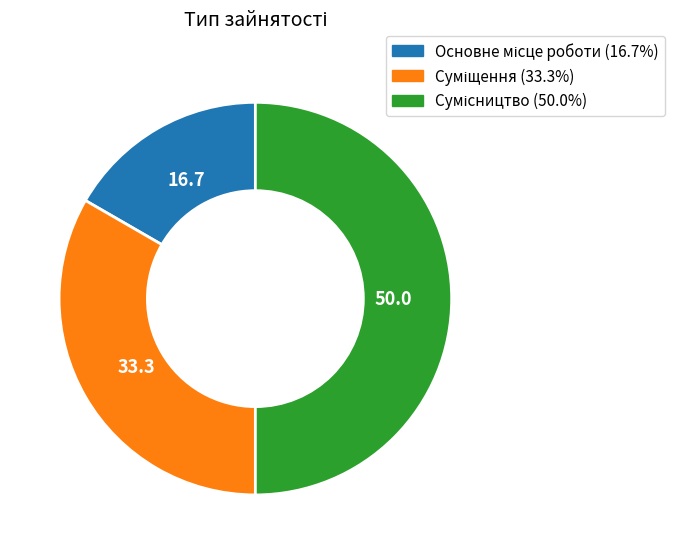

The Сумісництво slice represents 62% of the pie. True or false?

False